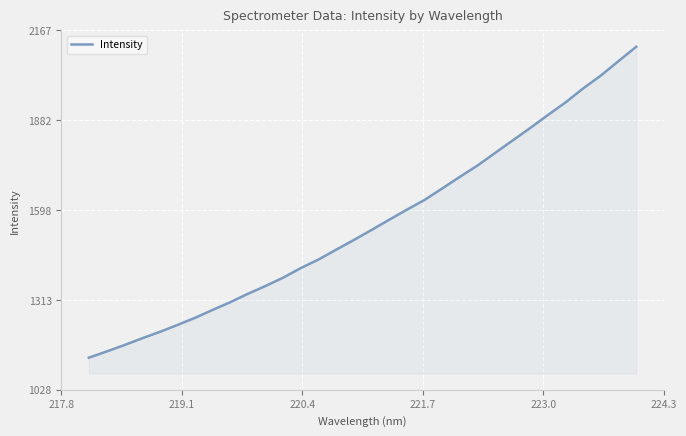

What is the difference between the maximum and minimum values?

985.7